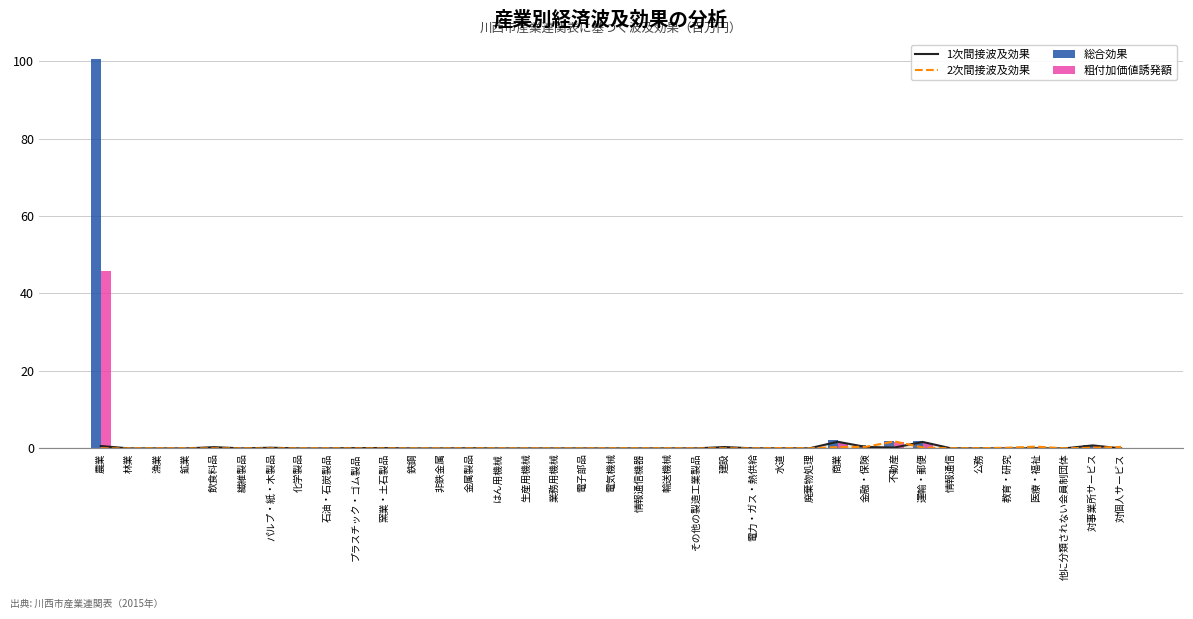

How many groups of bars are there?

37